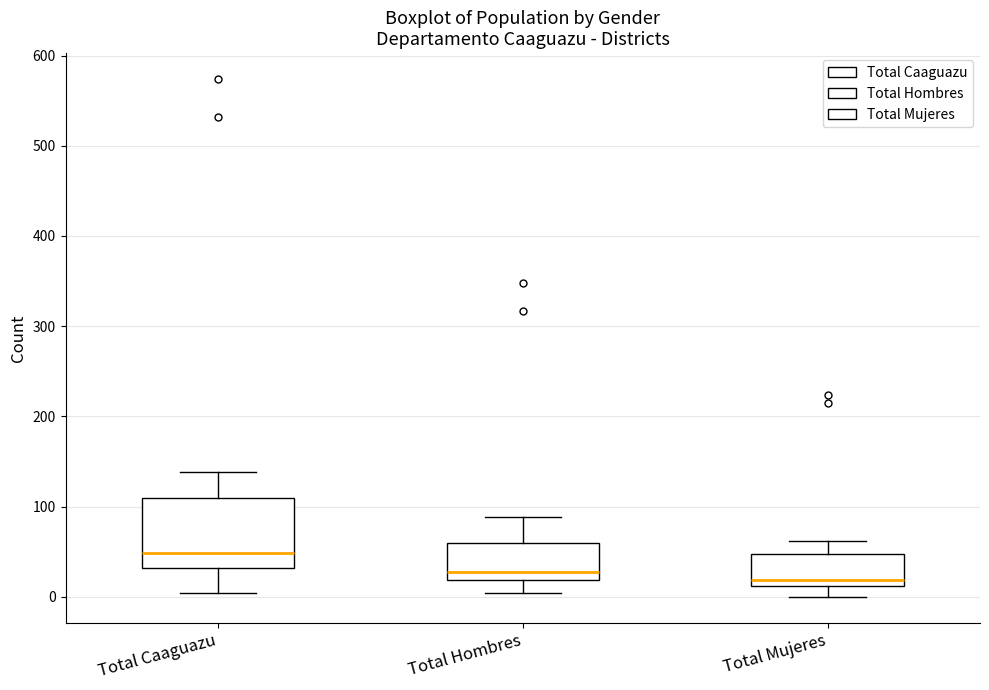

Reading left to right, transcribe this box plot: for each box, give where its median line is, the range the box spans, and where its two whiskers end, as read against the y-axis. The values are not printed on the chart, so give them approximately, as read against the axis.

Total Caaguazu: median 50, box 30 to 110, whiskers 0 to 140
Total Hombres: median 30, box 20 to 60, whiskers 0 to 90
Total Mujeres: median 20, box 10 to 50, whiskers 0 to 60